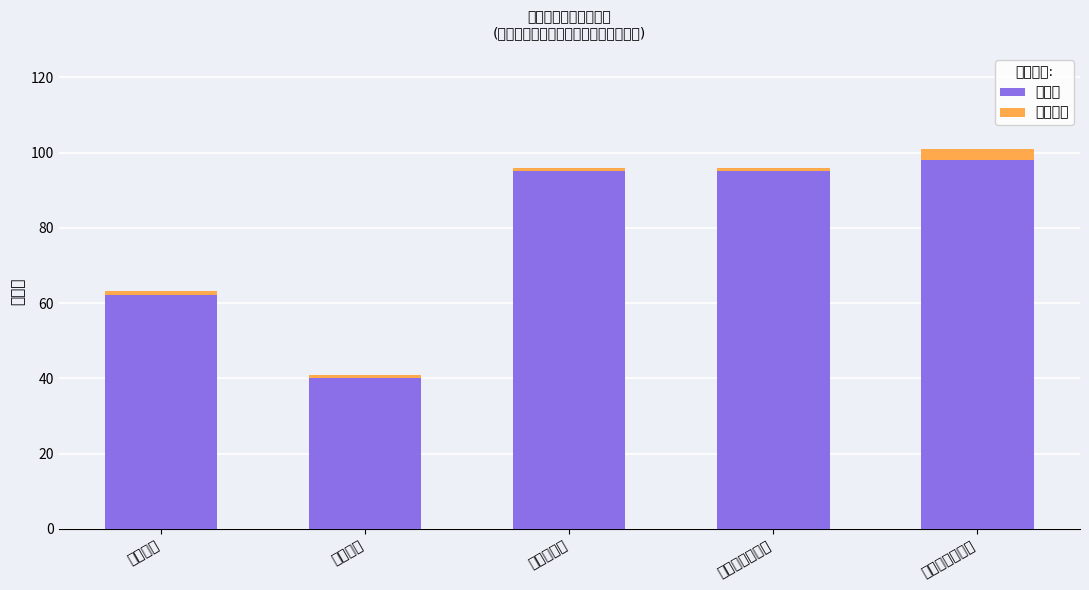

Which series has the largest total across all categories?

指标值